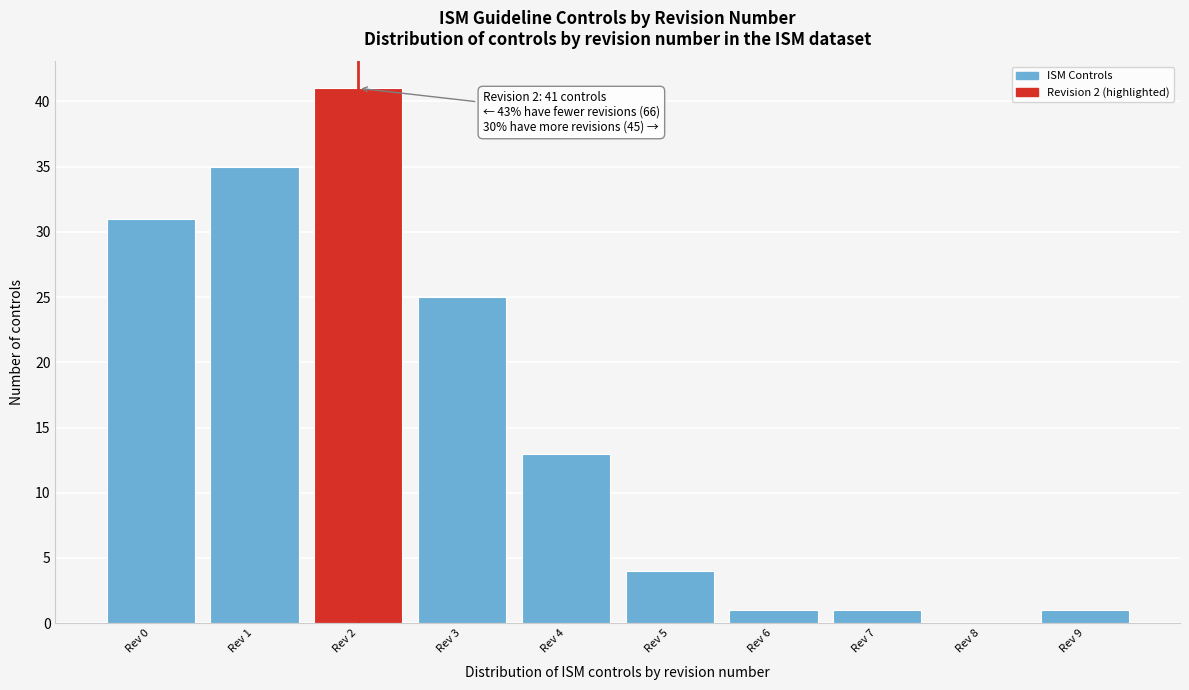

Over which range of the x-axis is the bar tallest?

1.5 to 2.5